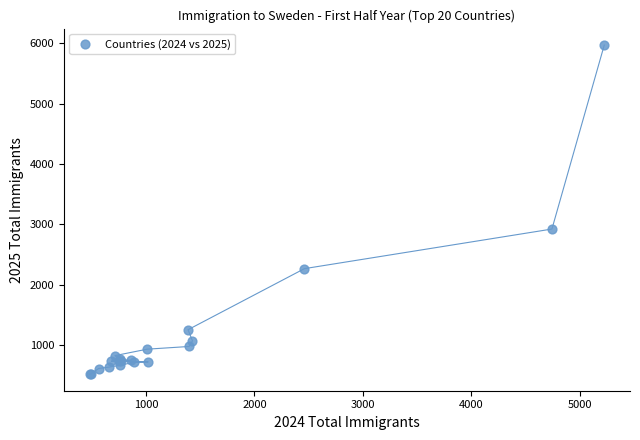

What Y value in the scatter plot is closest to 3242?

2921